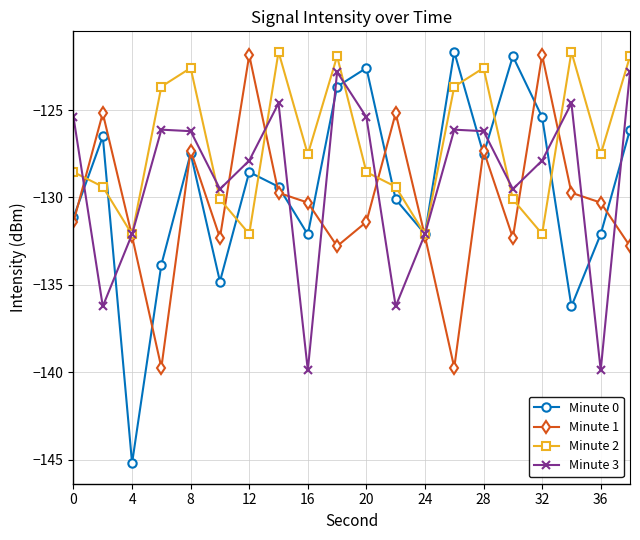

Count the number of categories in the chart.

20